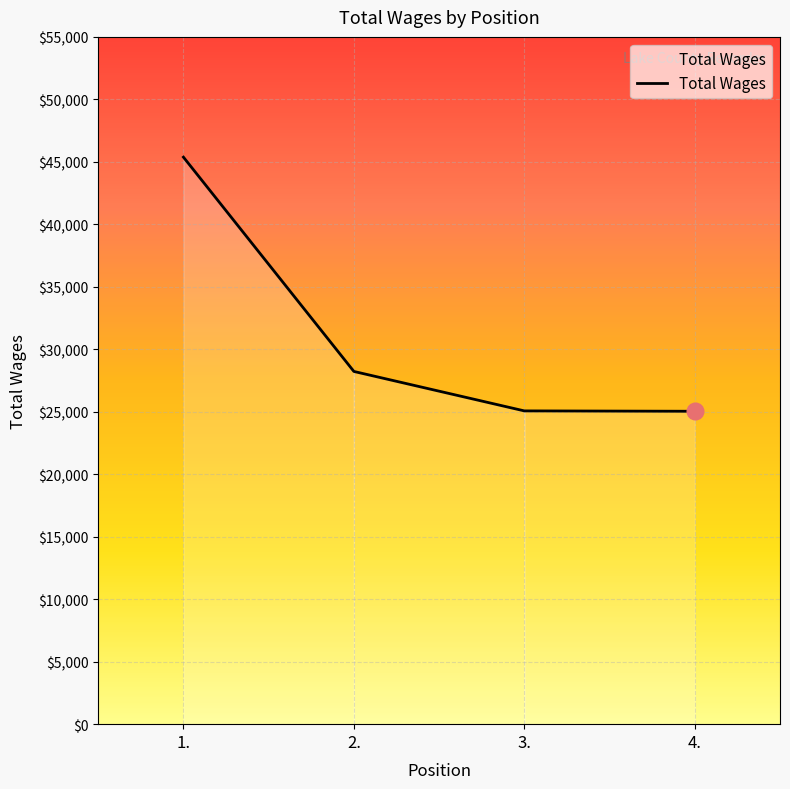

What is the difference between the maximum and minimum values?

20336